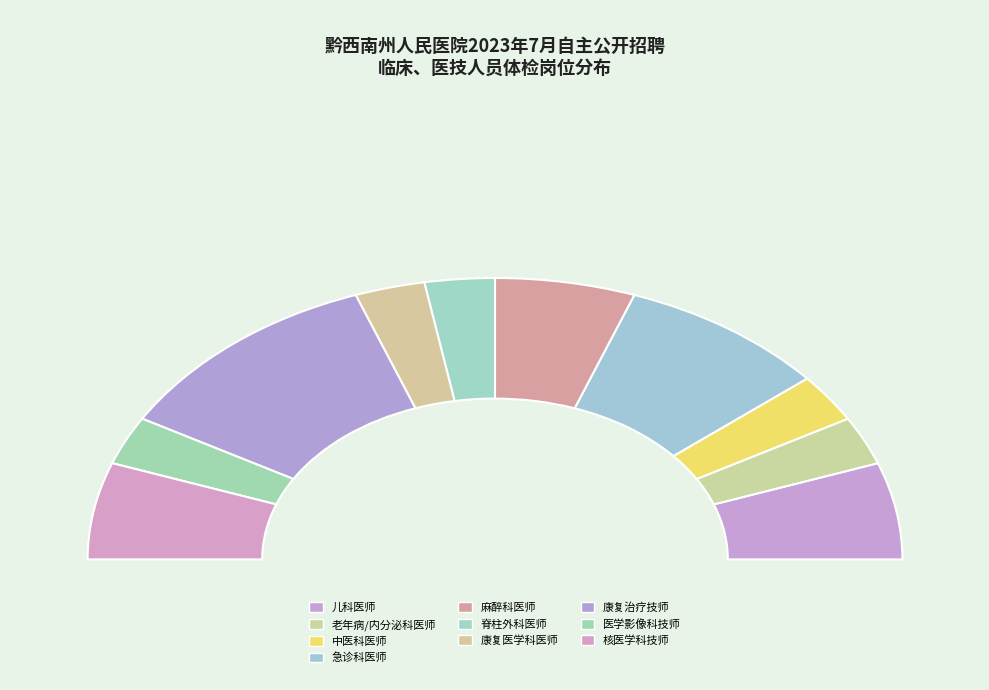

Approximately how many times larger is the value at 中医科医师 compared to 老年病/内分泌科医师?

1.0